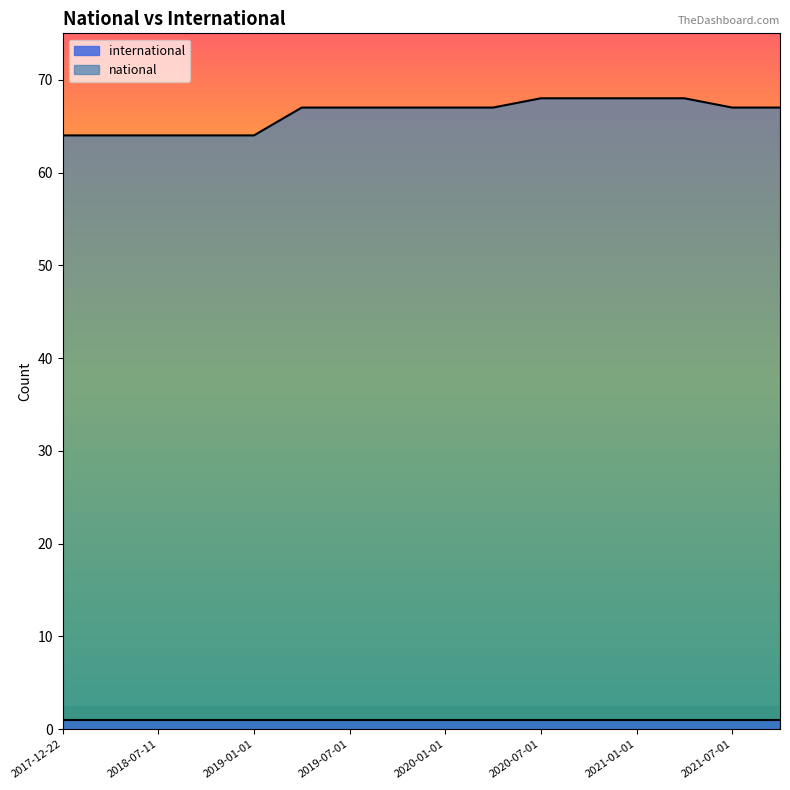

Is it true that the value at 2019-10-09 is 67?

True